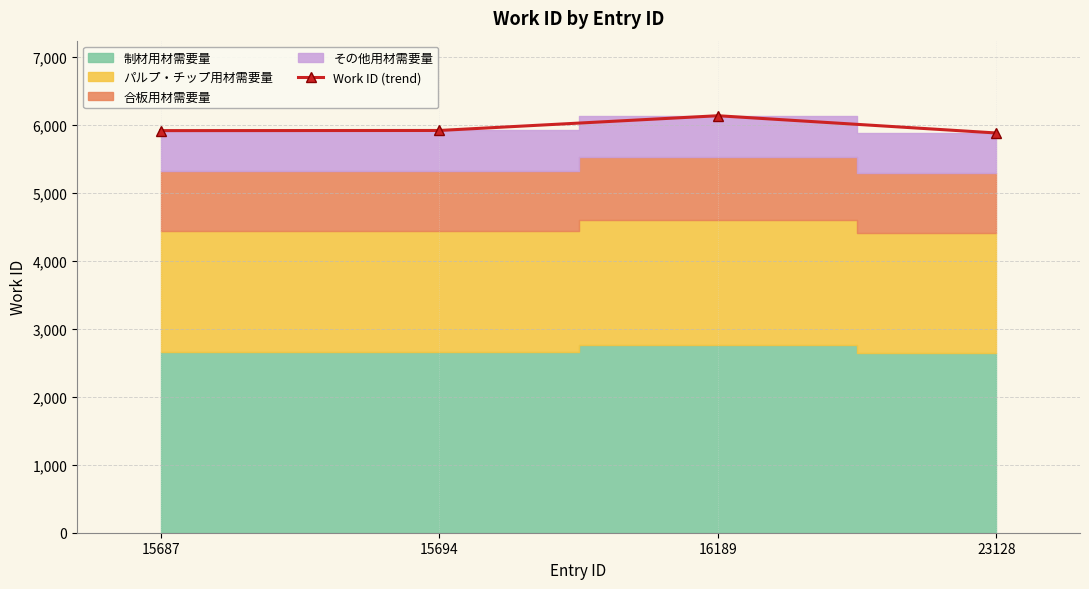

What is the sum of all values?

23854